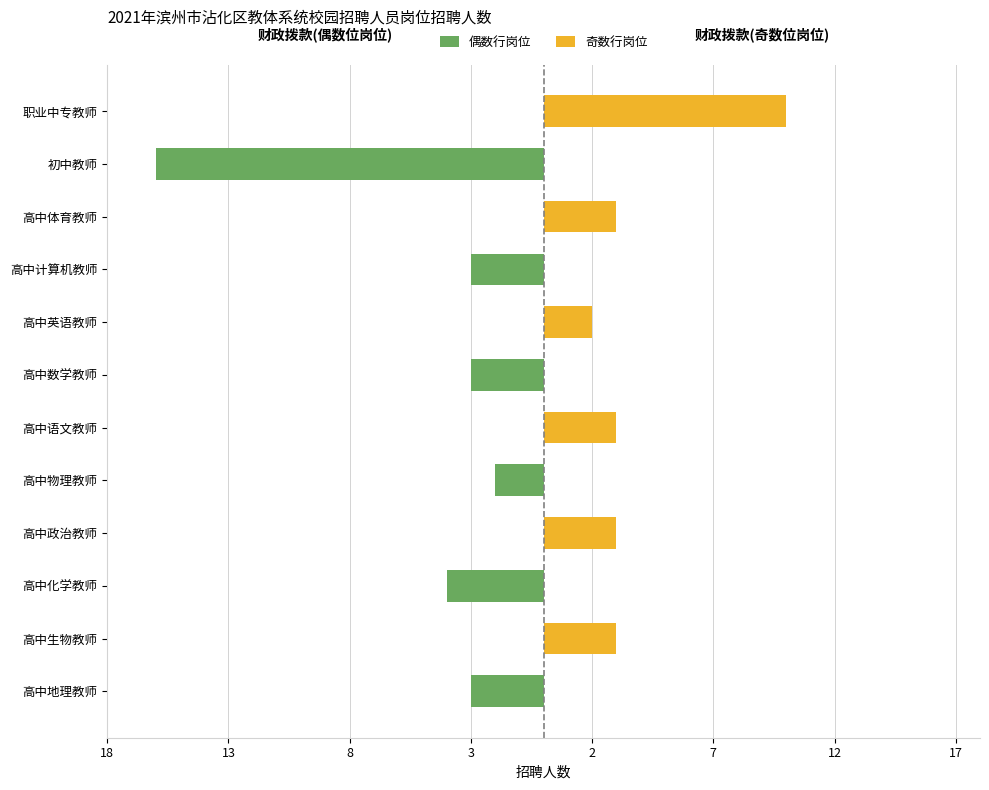

What is the total value across all series at 8?

-4